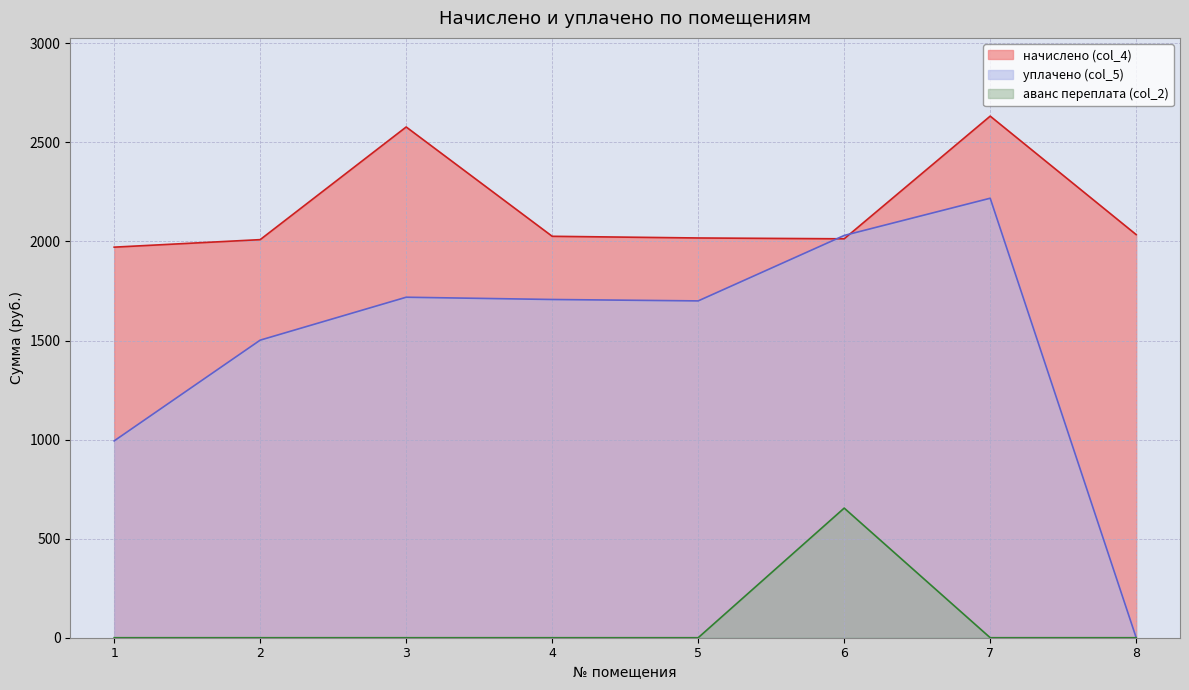

How many lines are shown in the chart?

3